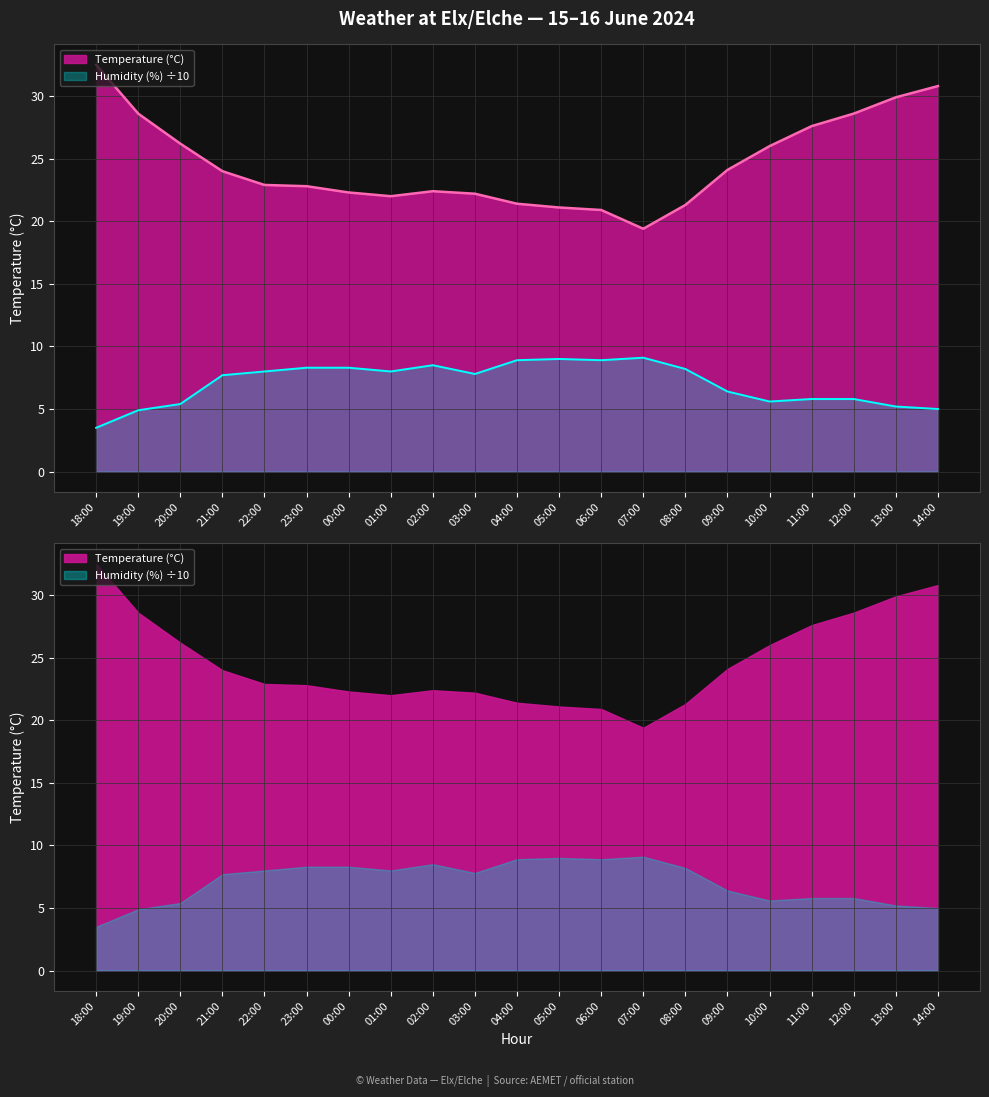

Which has a higher value, 21:00 or 06:00?

21:00